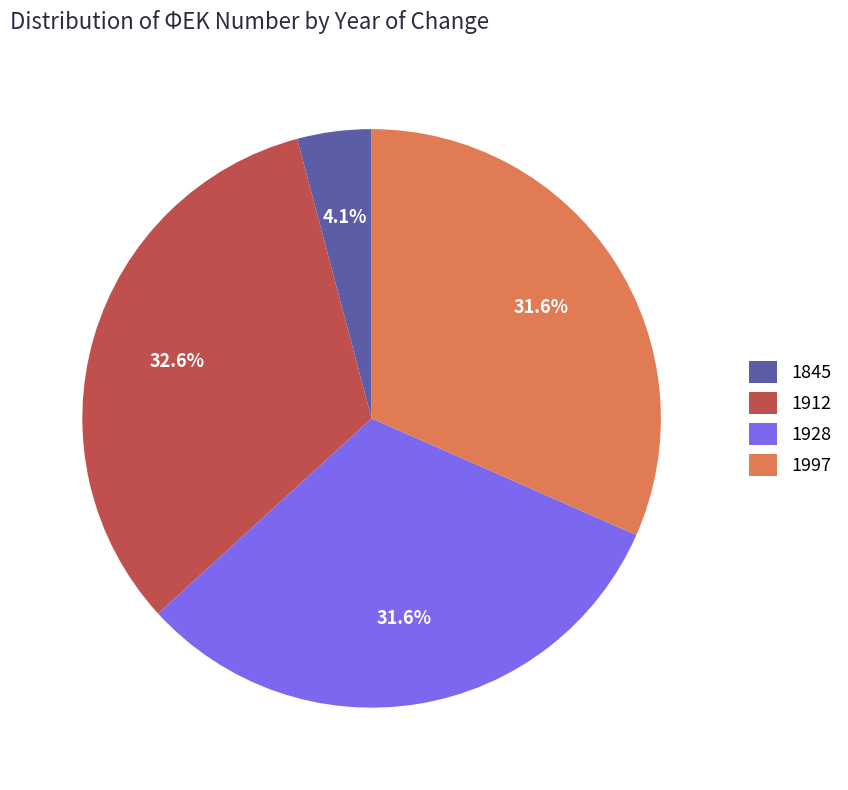

Which slice is the smallest?

1845